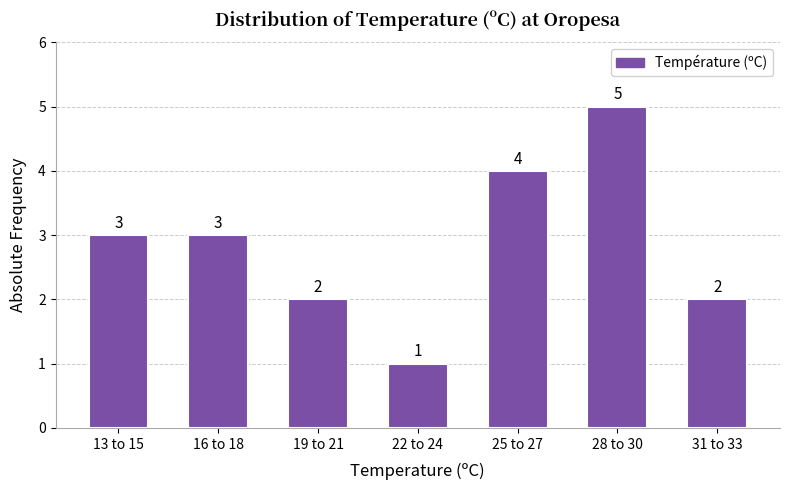

Reading right to left, transcribe all the data shown in this chart.

31 to 33=2	28 to 30=5	25 to 27=4	22 to 24=1	19 to 21=2	16 to 18=3	13 to 15=3